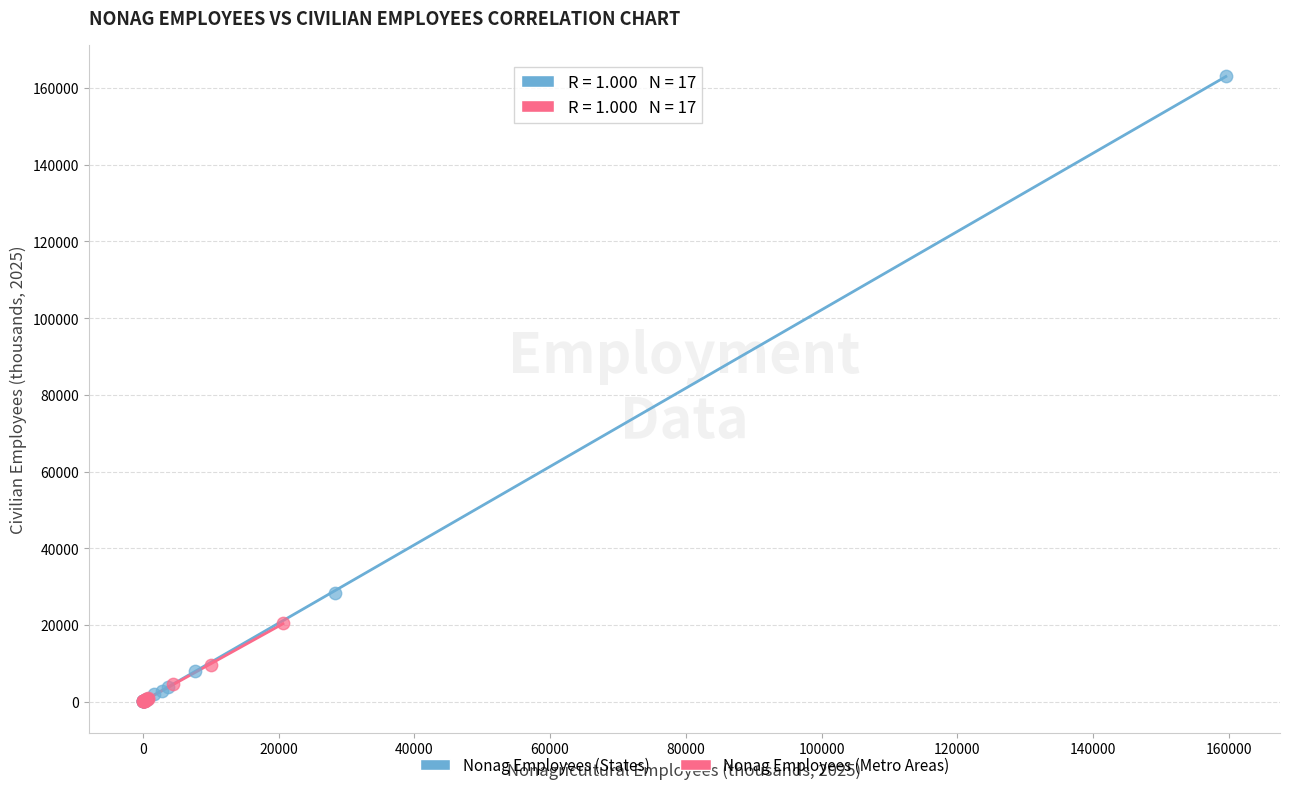

Which series reaches the maximum Y coordinate?

Nonag Employees (States)